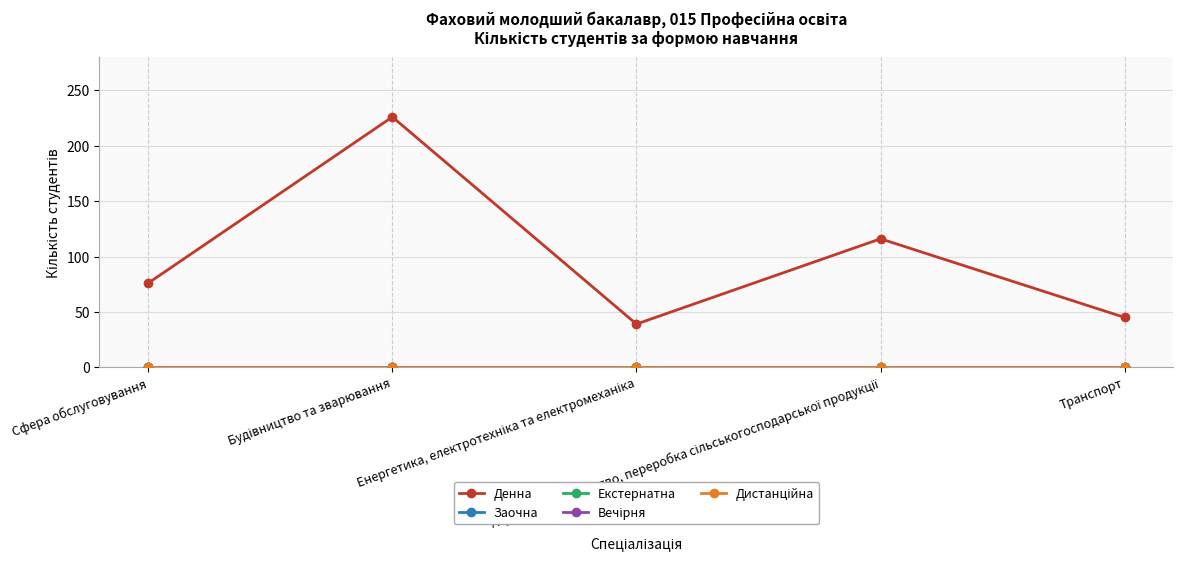

Which series has the largest total across all categories?

Денна